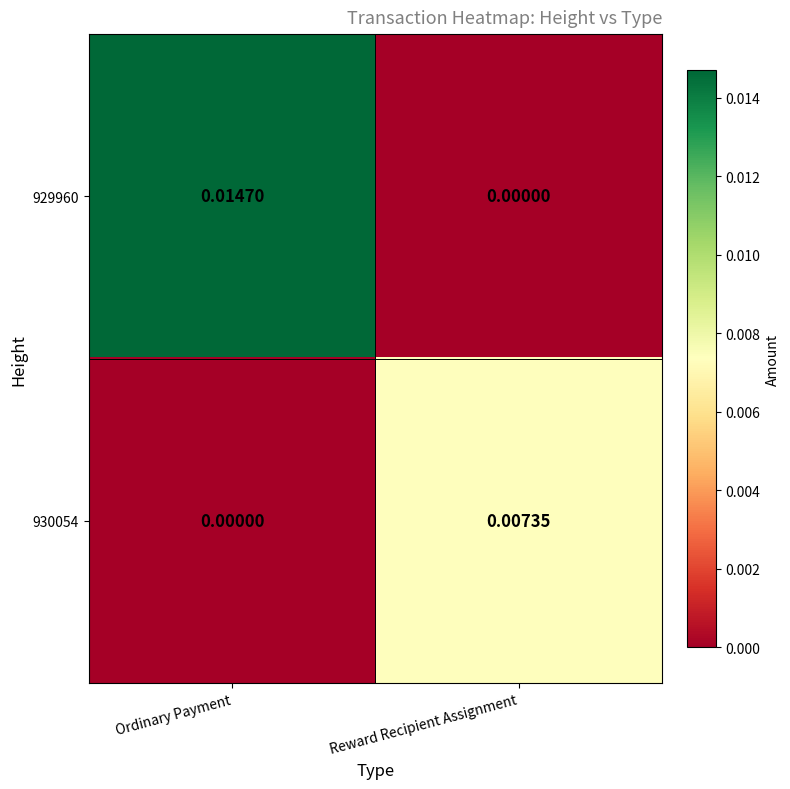

Where is 929960 nearest to the value 0?

Reward Recipient Assignment